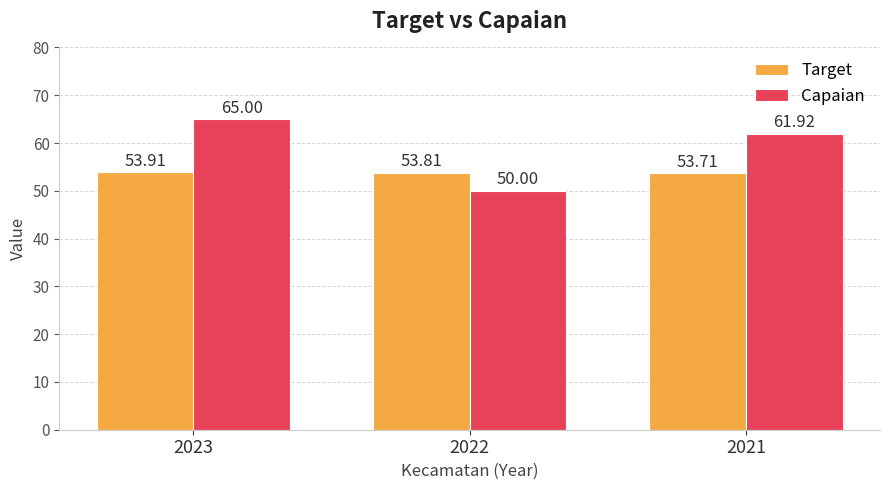

Reading right to left, what are all the values shown in this chart?

Target: 2021=53.7	2022=53.8	2023=53.9
Capaian: 2021=61.9	2022=50.0	2023=65.0